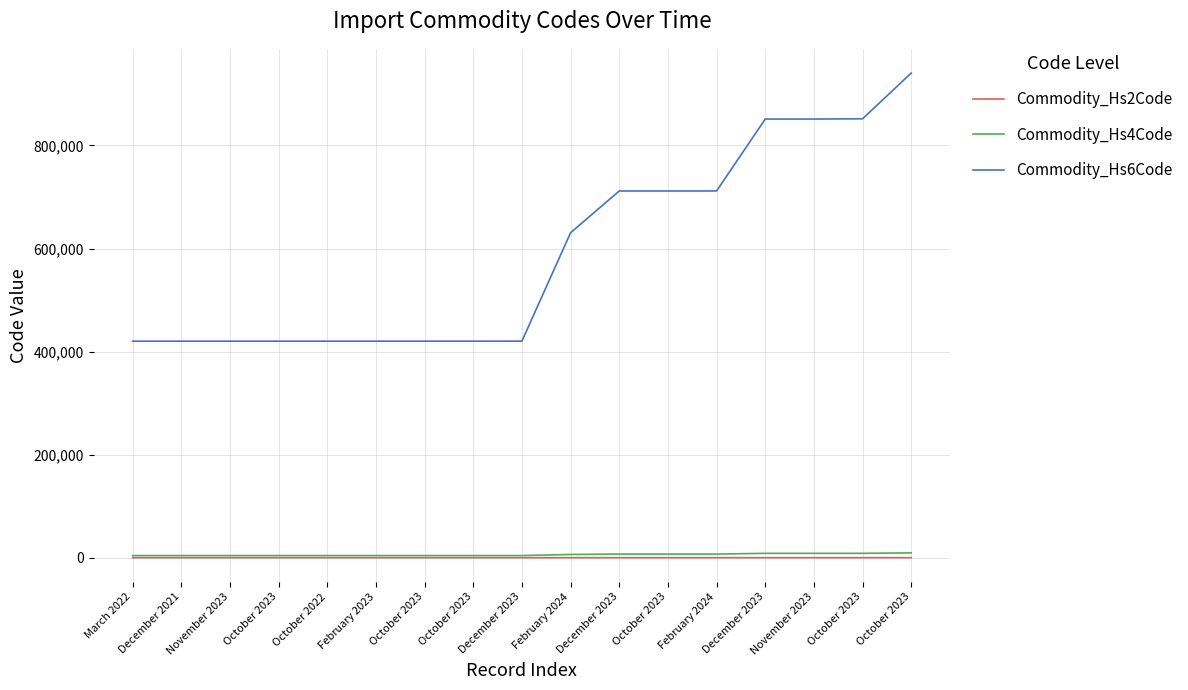

Is it true that Commodity_Hs6Code equals 606721 at October 2022?

False